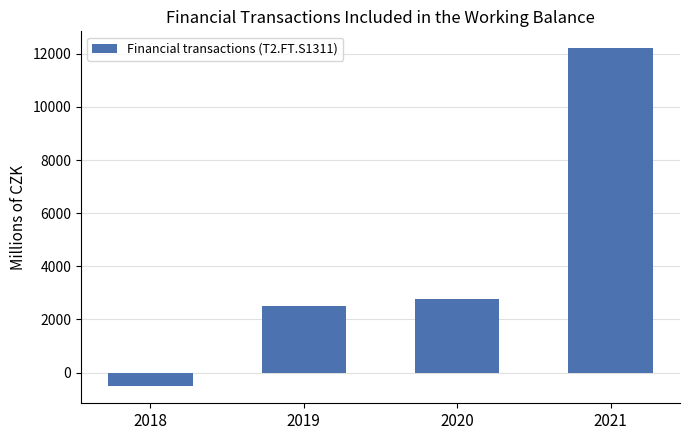

What is the value of the 2nd bar from the left?

2494